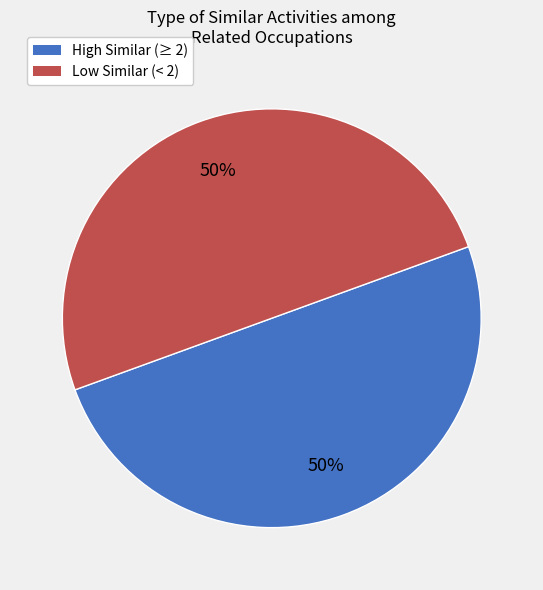

To the nearest percent, what is the average slice percentage?

50%